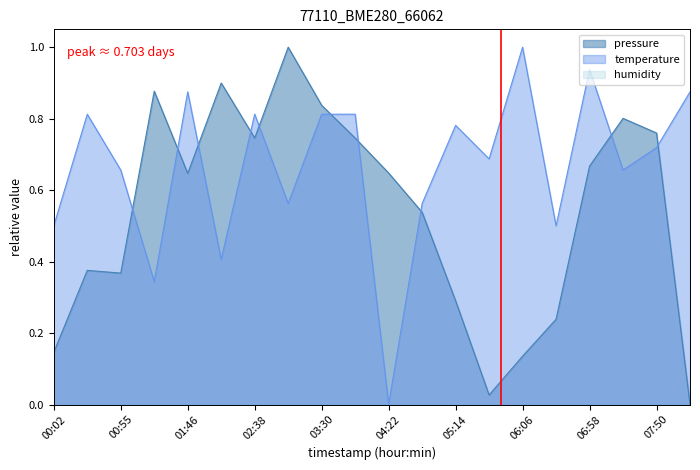

Between 07:50 and 04:22, which is larger?

07:50